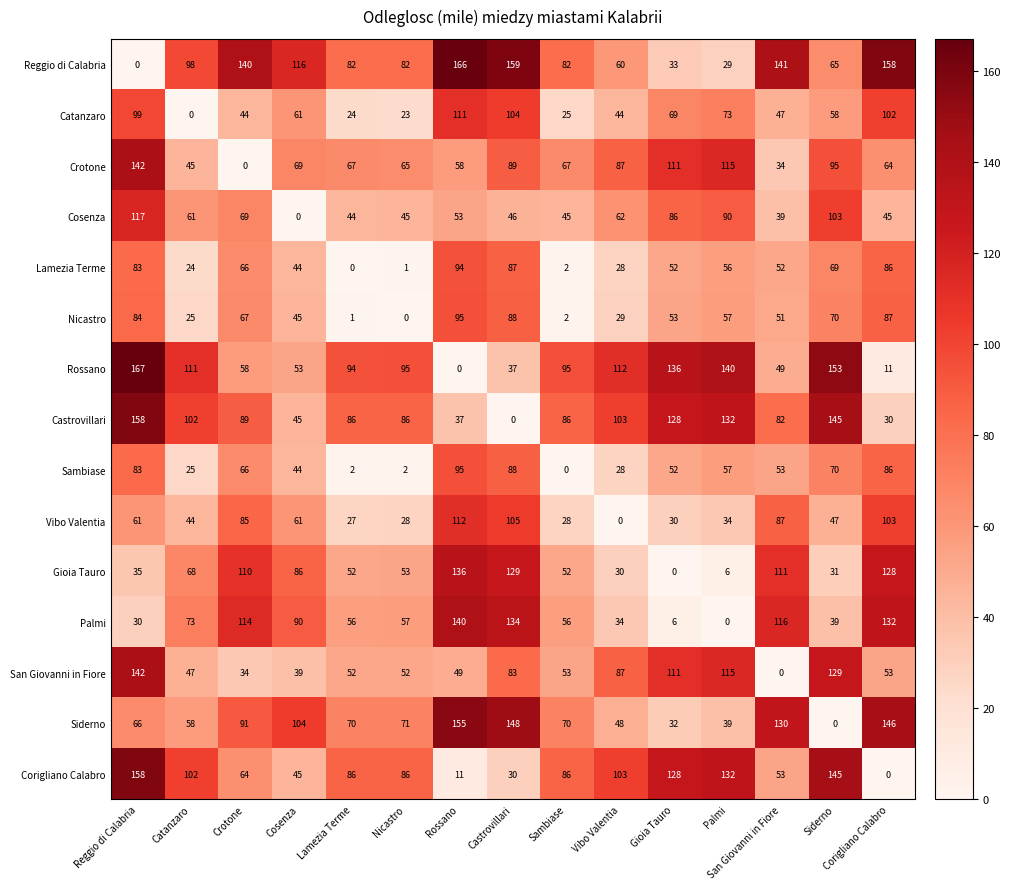

What is the spread (max minus min) of values at San Giovanni in Fiore?

141